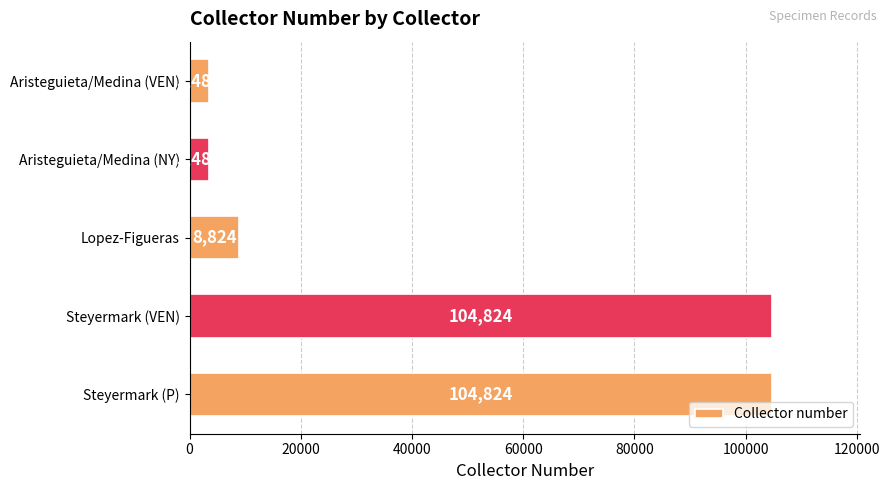

True or false: the data shows 104824 at Steyermark (P).

True